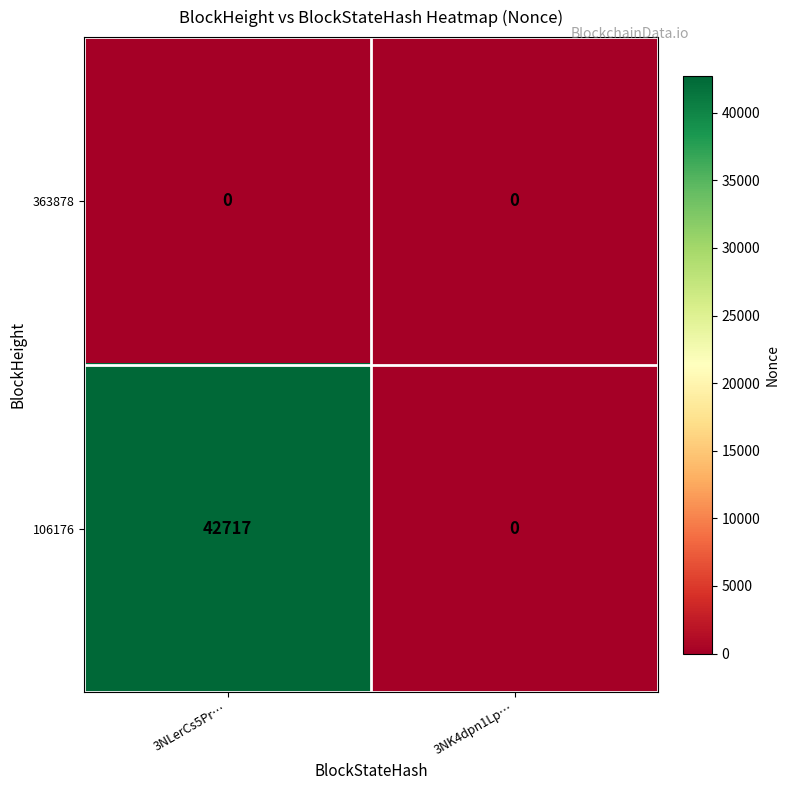

Reading left to right, transcribe all the data shown in this chart.

363878: 3NLerCs5Pr…=0	3NK4dpn1Lp…=0
106176: 3NLerCs5Pr…=42717	3NK4dpn1Lp…=0